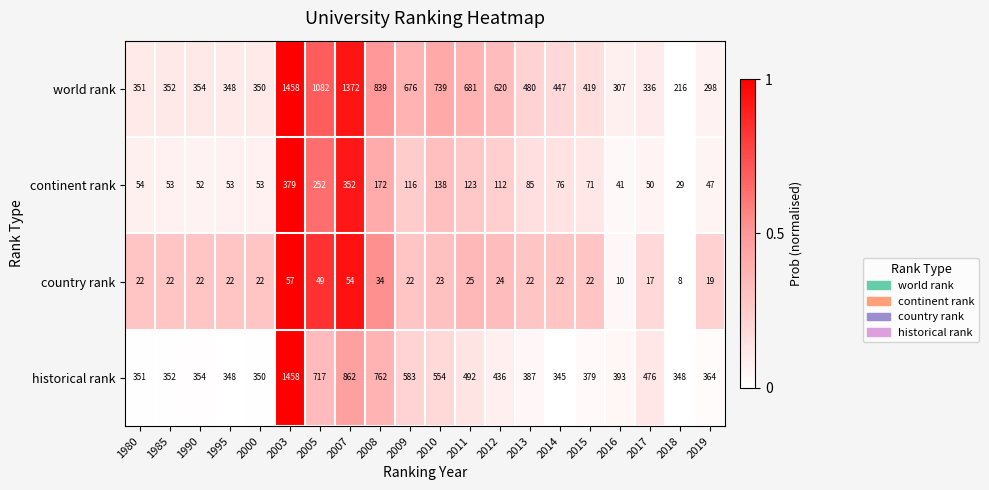

What is the sum of the continent rank values at 1990 and 2011?

175